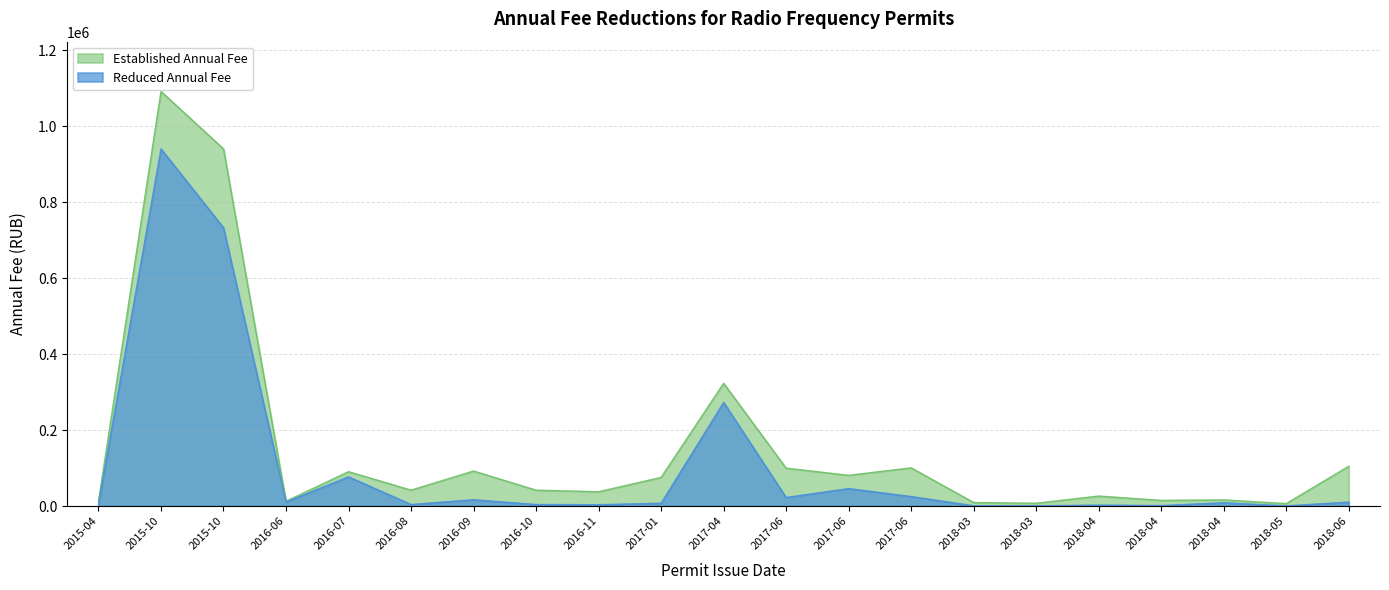

Does the chart have visible grid lines?

Yes